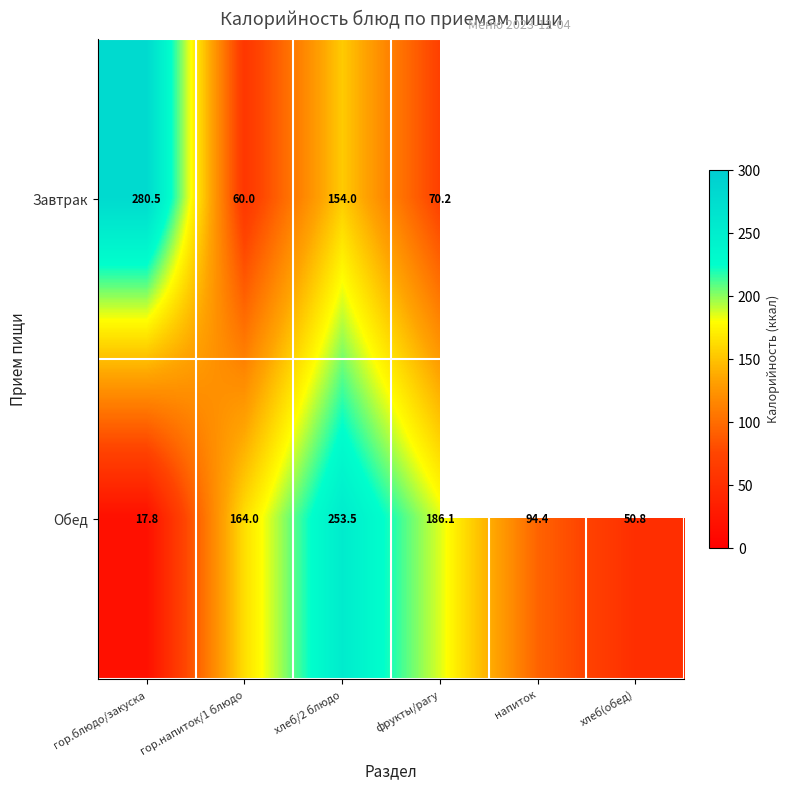

At how many categories does at least one series exceed 29?

6